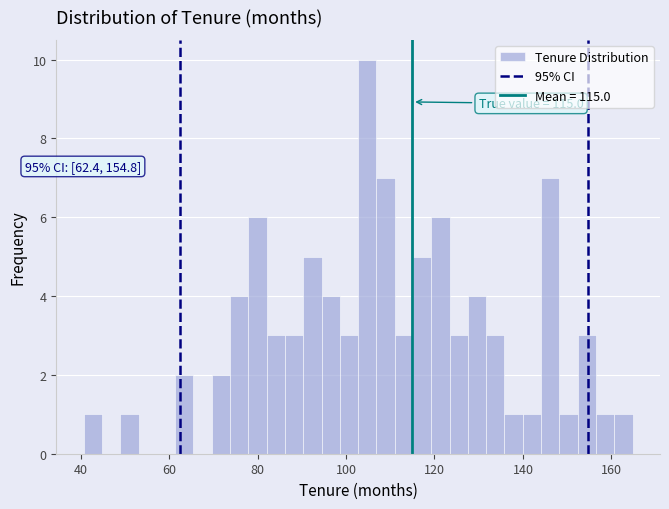

Around what value on the x-axis is the tallest bar? Give the approximate position of its centre, as read against the axis.

104